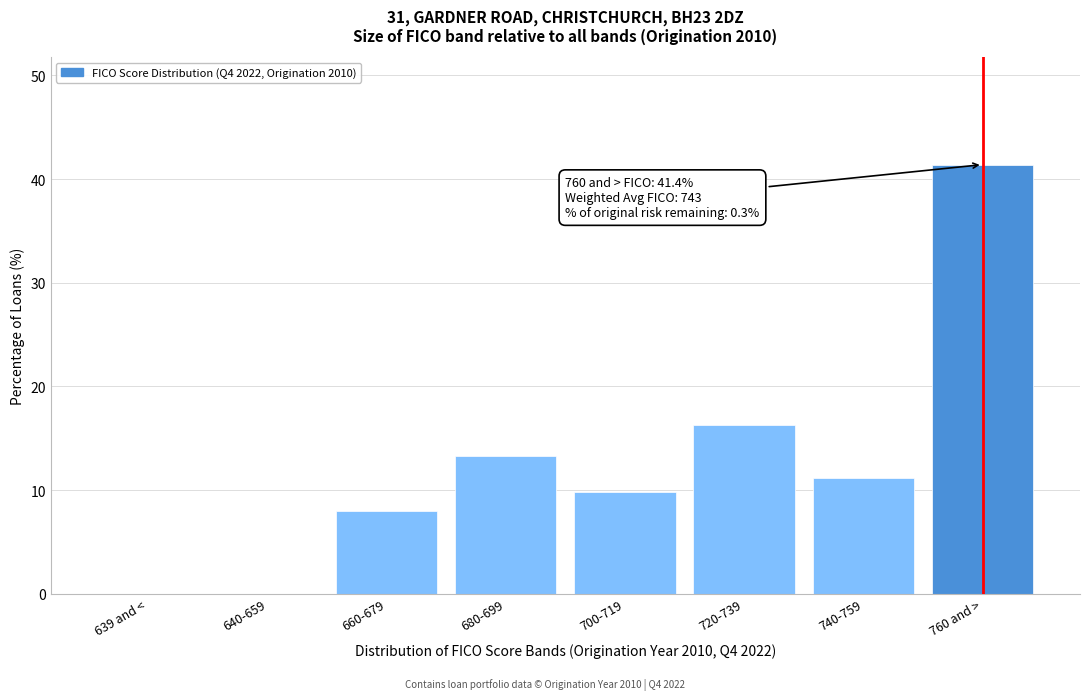

Reading left to right, what are all the values shown in this chart?

639 and <=0.0	640-659=0.0	660-679=8.0	680-699=13.3	700-719=9.8	720-739=16.3	740-759=11.2	760 and >=41.4